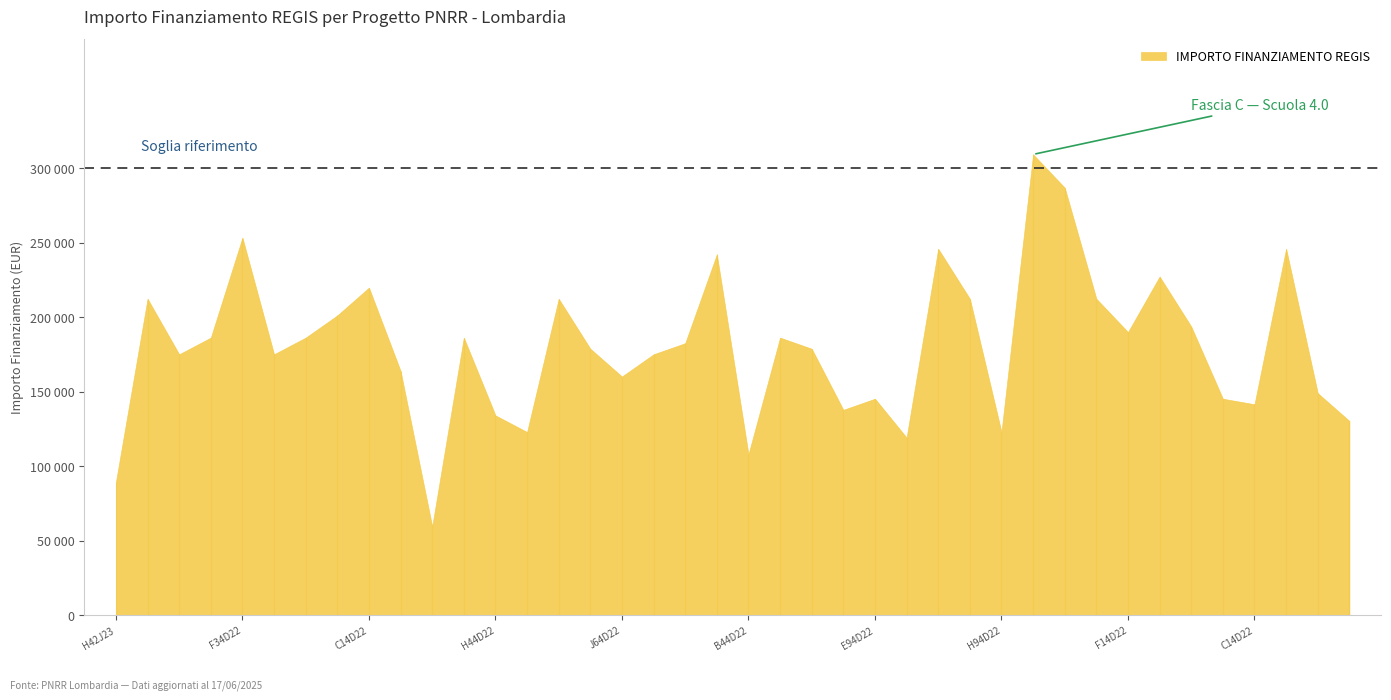

Which label corresponds to the largest value in the chart?

D44D23000580006